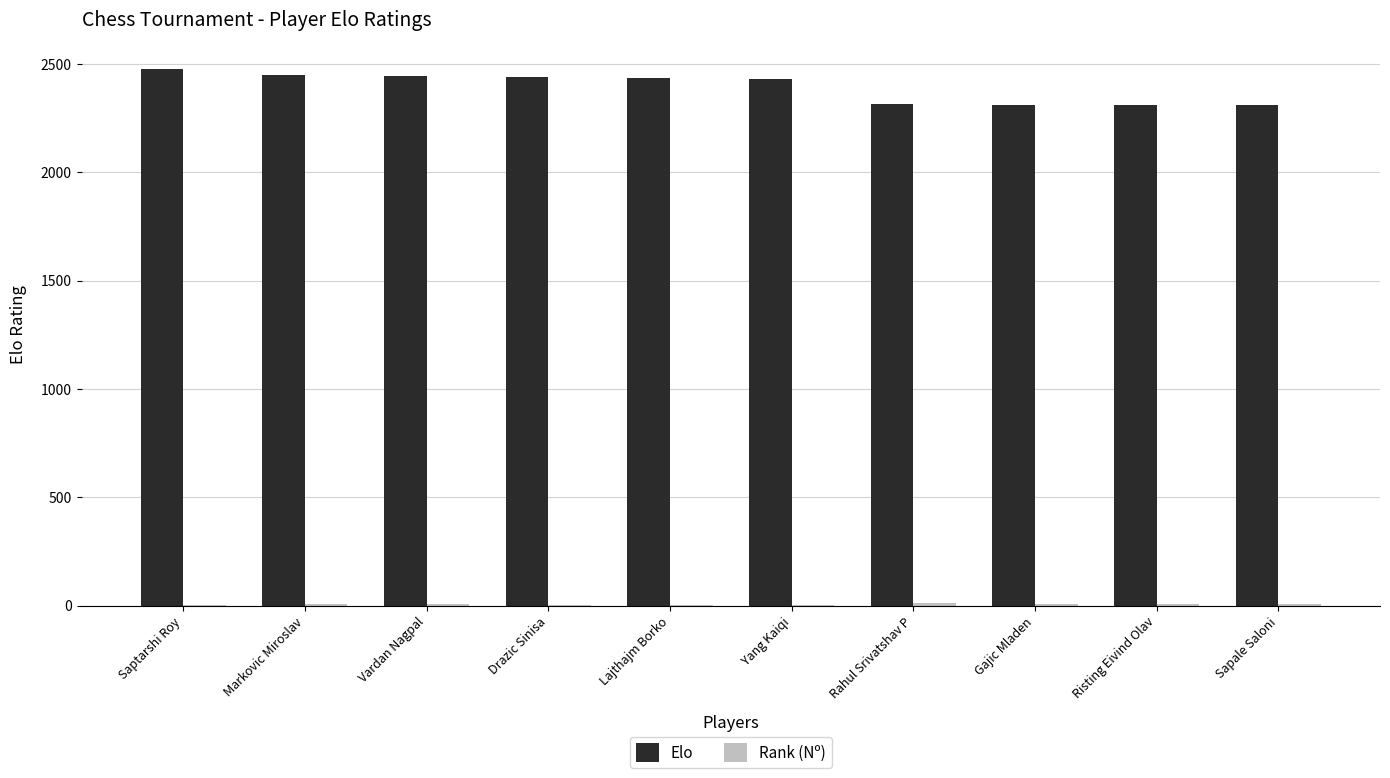

What is the highest value of the Elo series?

2476